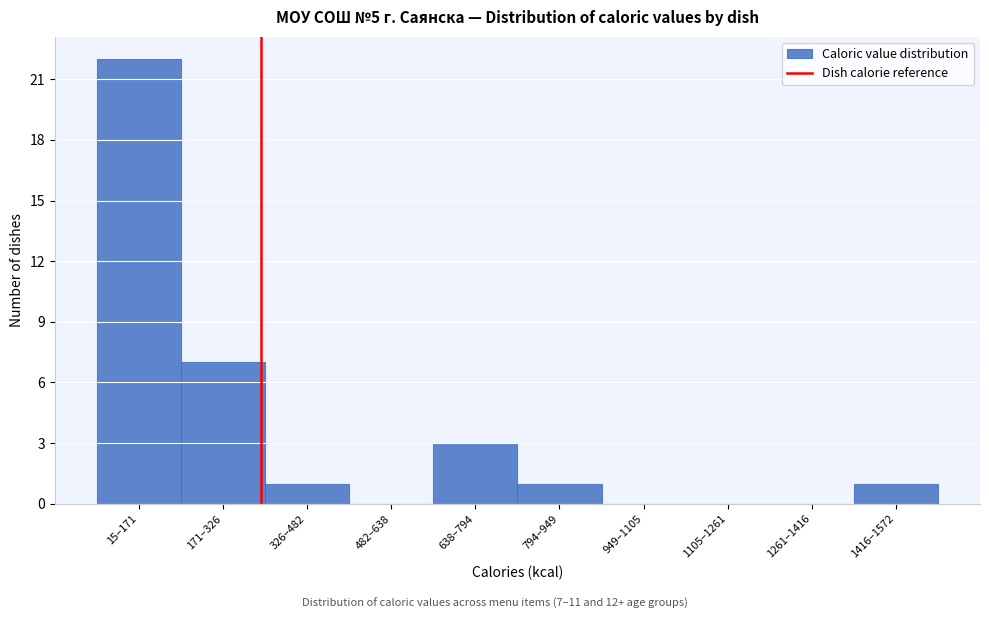

Reading right to left, list all the values displayed in this chart.

1416–1572=1	1261–1416=0	1105–1261=0	949–1105=0	794–949=1	638–794=3	482–638=0	326–482=1	171–326=7	15–171=22